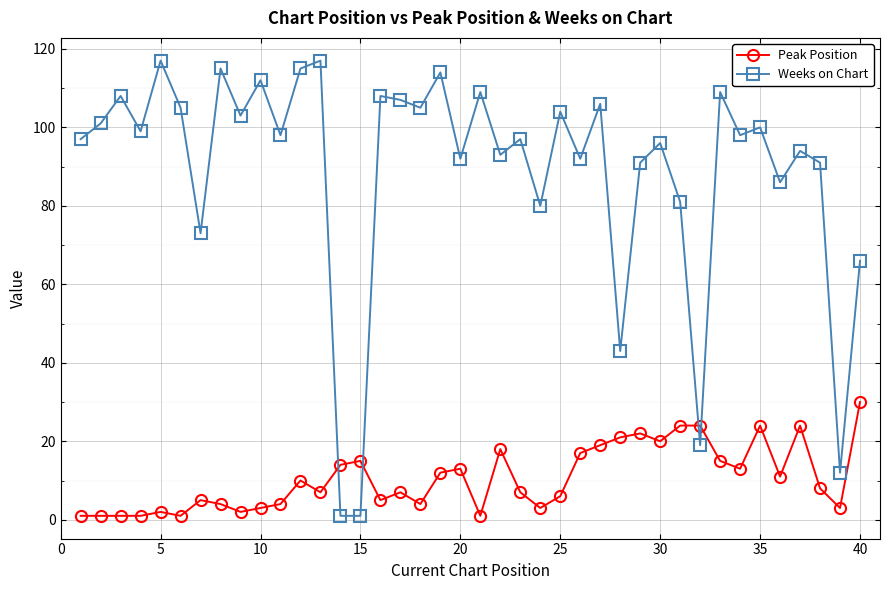

What is the average value of the Weeks on Chart series?

89